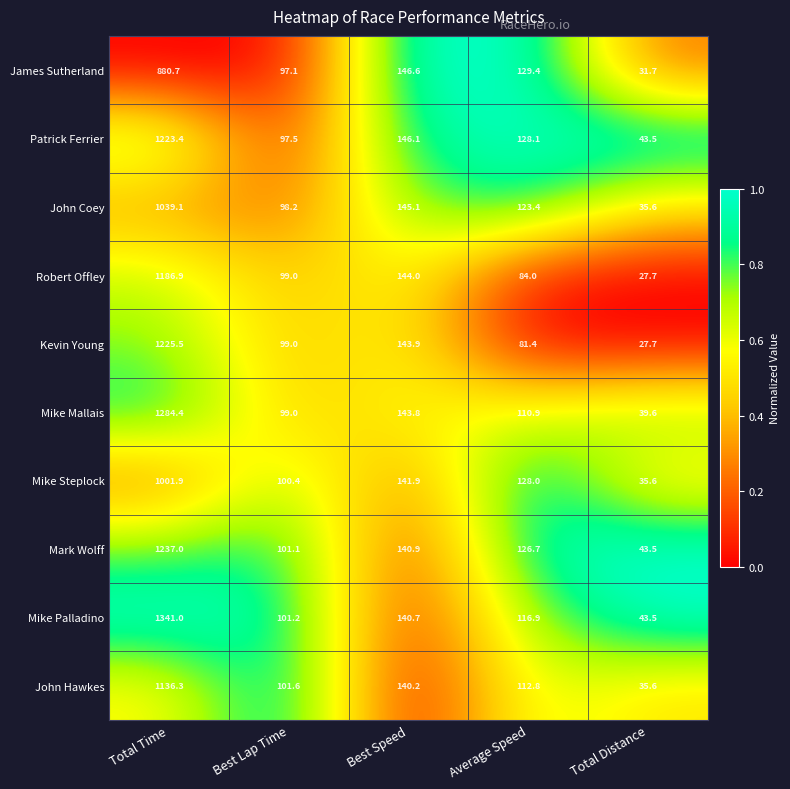

What is the highest value of the John Hawkes series?

1136.3